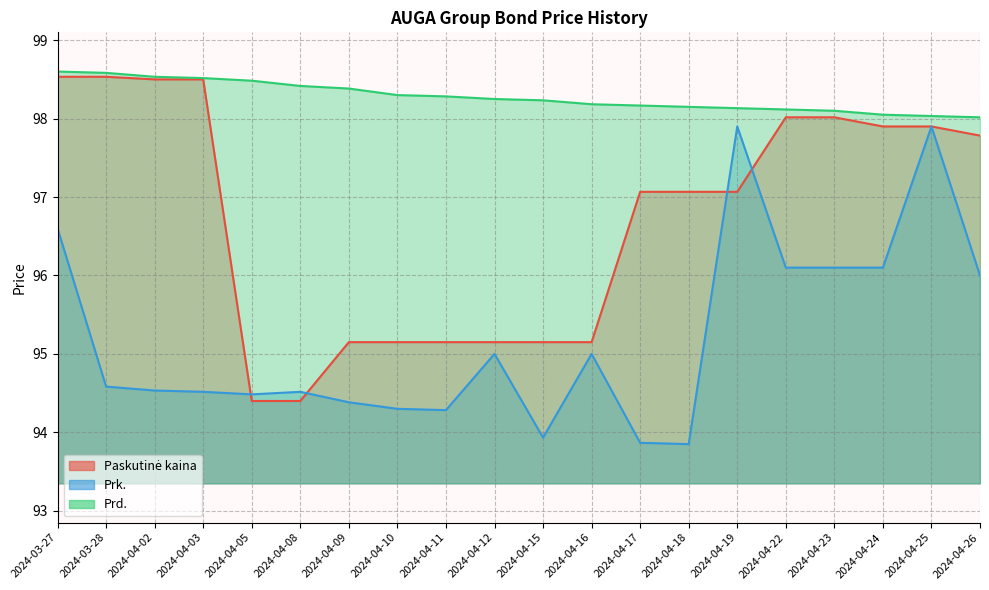

Reading left to right, list all the values displayed in this chart.

Paskutinė kaina: 2024-03-27=98.5	2024-03-28=98.5	2024-04-02=98.5	2024-04-03=98.5	2024-04-05=94.4	2024-04-08=94.4	2024-04-09=95.2	2024-04-10=95.2	2024-04-11=95.2	2024-04-12=95.2	2024-04-15=95.2	2024-04-16=95.2	2024-04-17=97.1	2024-04-18=97.1	2024-04-19=97.1	2024-04-22=98.0	2024-04-23=98.0	2024-04-24=97.9	2024-04-25=97.9	2024-04-26=97.8
Prk.: 2024-03-27=96.6	2024-03-28=94.6	2024-04-02=94.5	2024-04-03=94.5	2024-04-05=94.5	2024-04-08=94.5	2024-04-09=94.4	2024-04-10=94.3	2024-04-11=94.3	2024-04-12=95.0	2024-04-15=93.9	2024-04-16=95.0	2024-04-17=93.9	2024-04-18=93.8	2024-04-19=97.9	2024-04-22=96.1	2024-04-23=96.1	2024-04-24=96.1	2024-04-25=97.9	2024-04-26=96.0
Prd.: 2024-03-27=98.6	2024-03-28=98.6	2024-04-02=98.5	2024-04-03=98.5	2024-04-05=98.5	2024-04-08=98.4	2024-04-09=98.4	2024-04-10=98.3	2024-04-11=98.3	2024-04-12=98.2	2024-04-15=98.2	2024-04-16=98.2	2024-04-17=98.2	2024-04-18=98.2	2024-04-19=98.1	2024-04-22=98.1	2024-04-23=98.1	2024-04-24=98.0	2024-04-25=98.0	2024-04-26=98.0